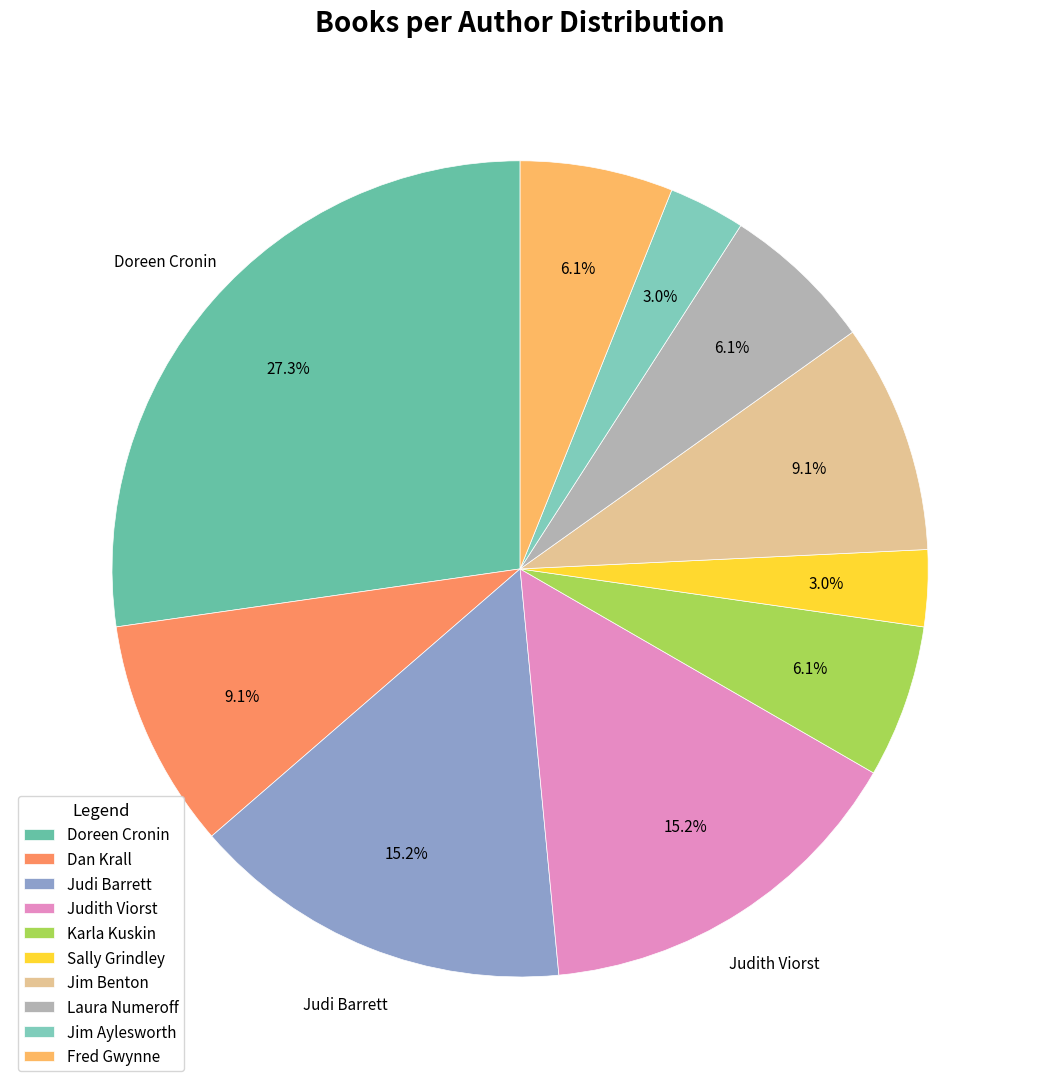

Is there any slice that represents more than half of the pie?

No